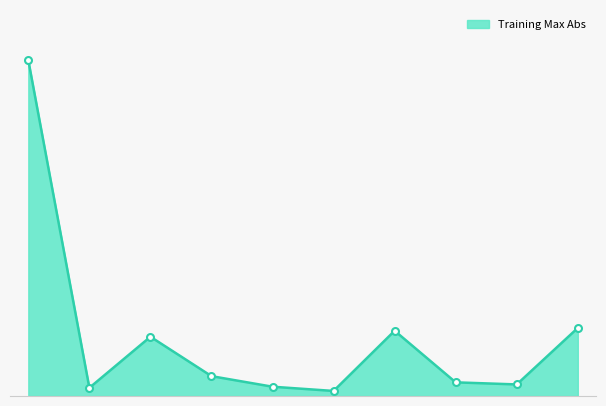

Does the chart have visible grid lines?

No